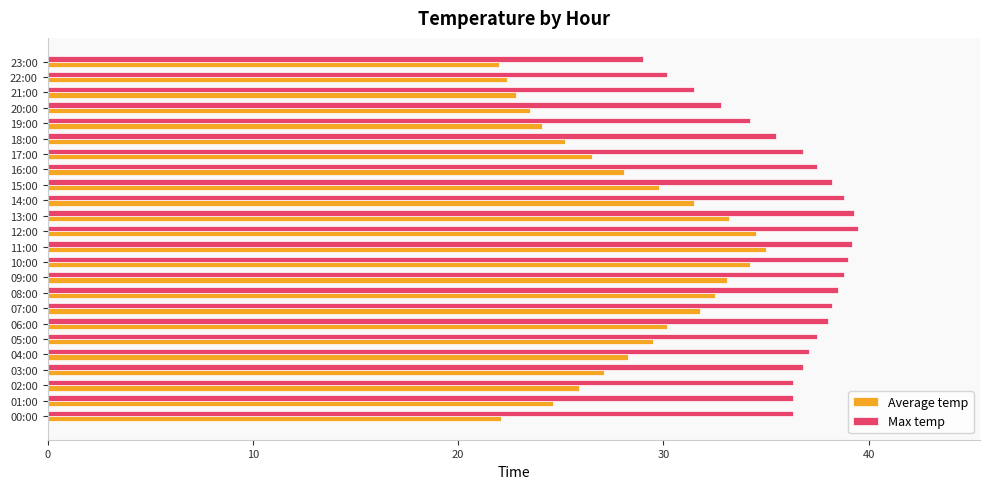

What is the difference between the highest and lowest values at 12:00?

5.0